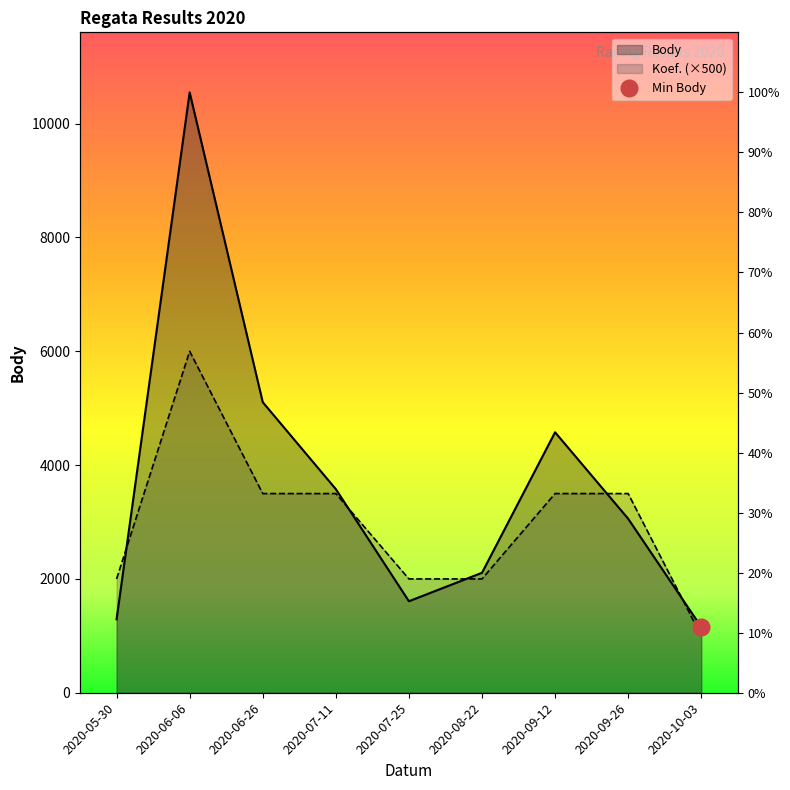

What position from the left is 2020-08-22?

6